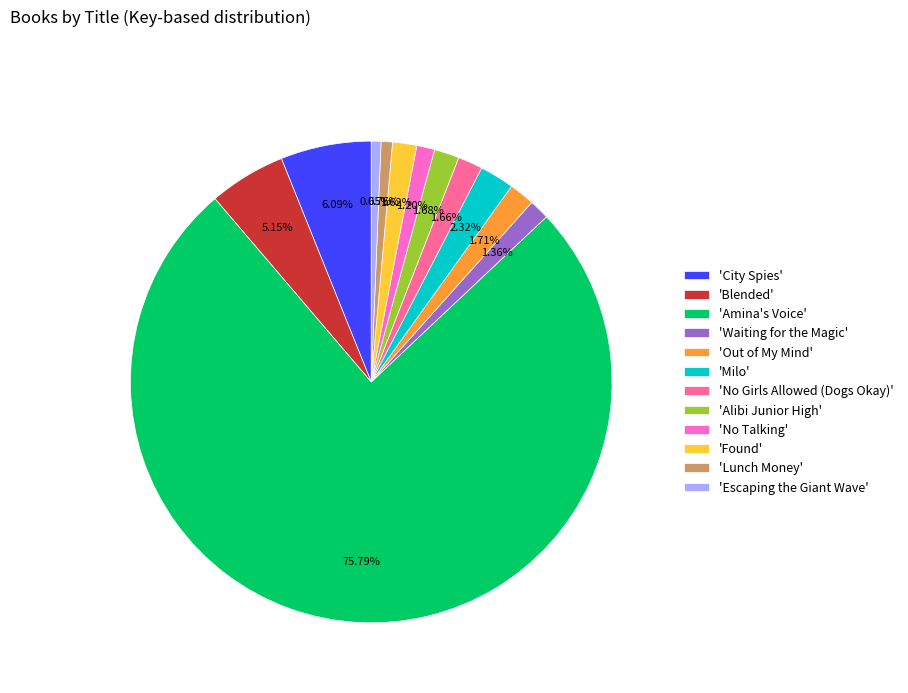

Do 'No Talking' and 'Found' together represent more than half of the pie?

No